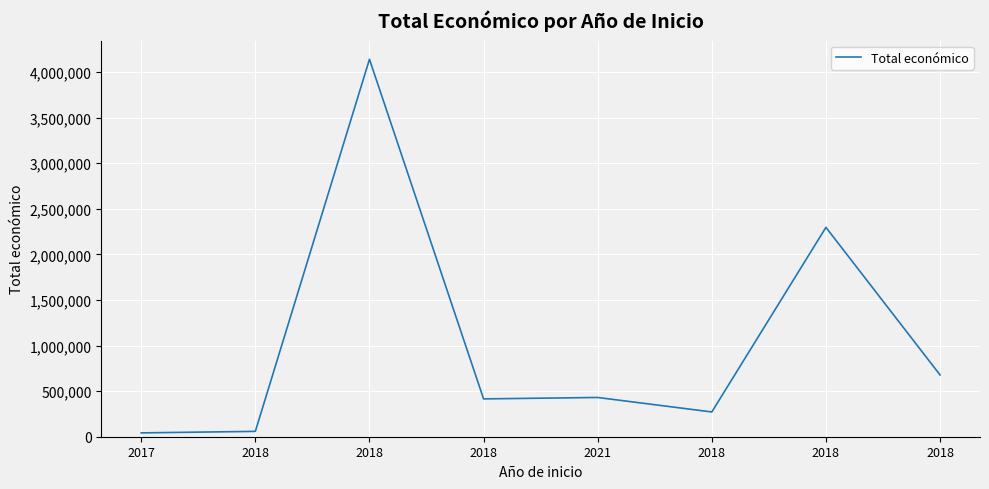

Does the chart have visible grid lines?

Yes